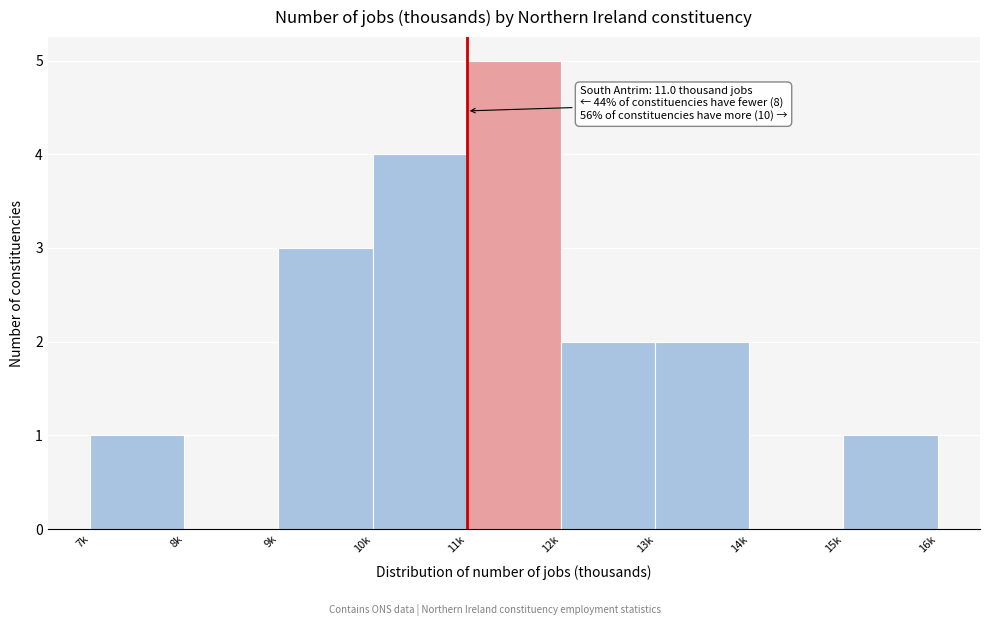

Reading left to right, extract all data points from this chart.

7k=1	8k=0	9k=3	10k=4	11k=5	12k=2	13k=2	14k=0	15k=1